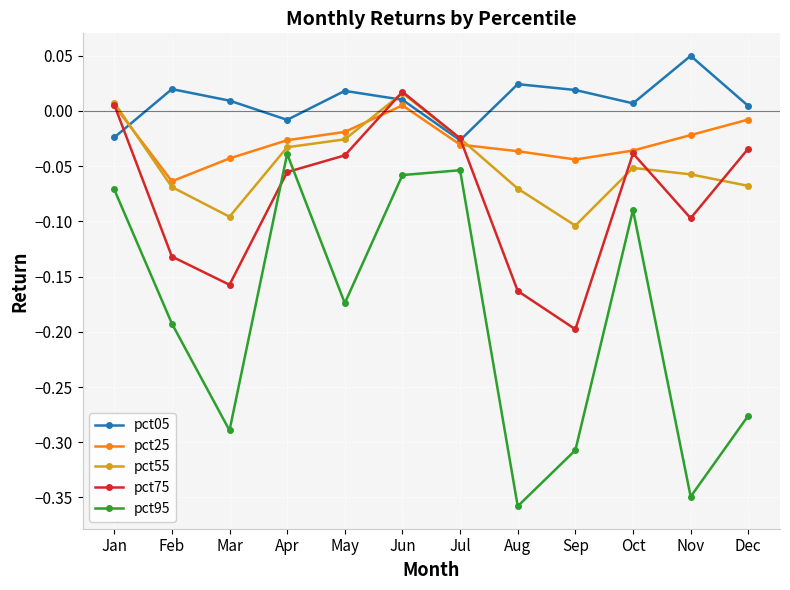

Does the chart have visible grid lines?

Yes